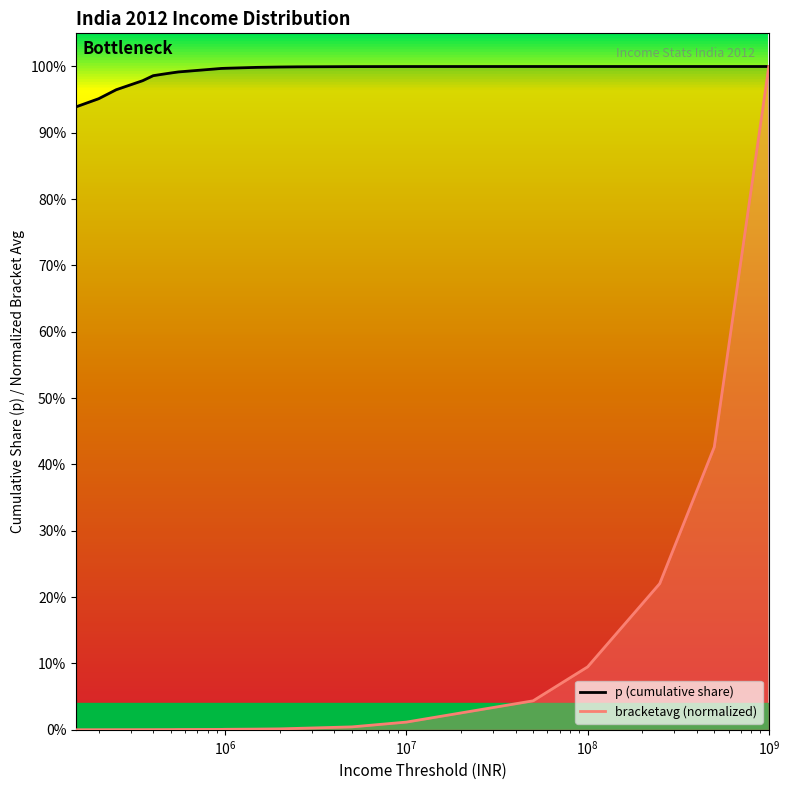

What is the total value across all series at 9?

1.0